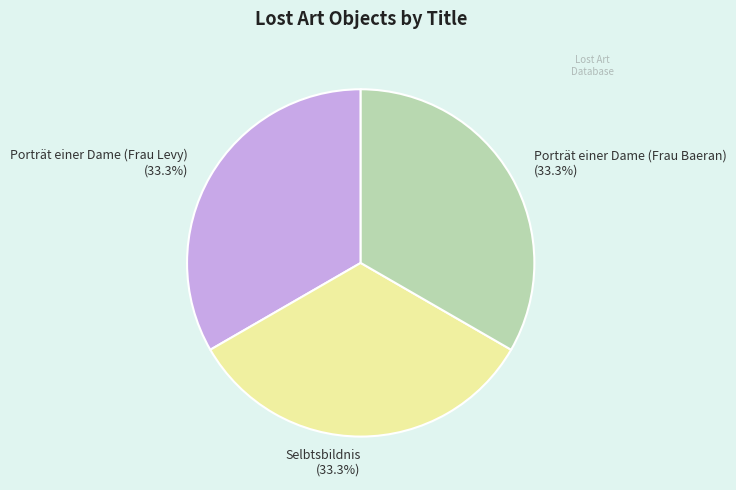

Approximately how many times larger is the value at Porträt einer Dame (Frau Baeran) compared to Selbtsbildnis?

1.0